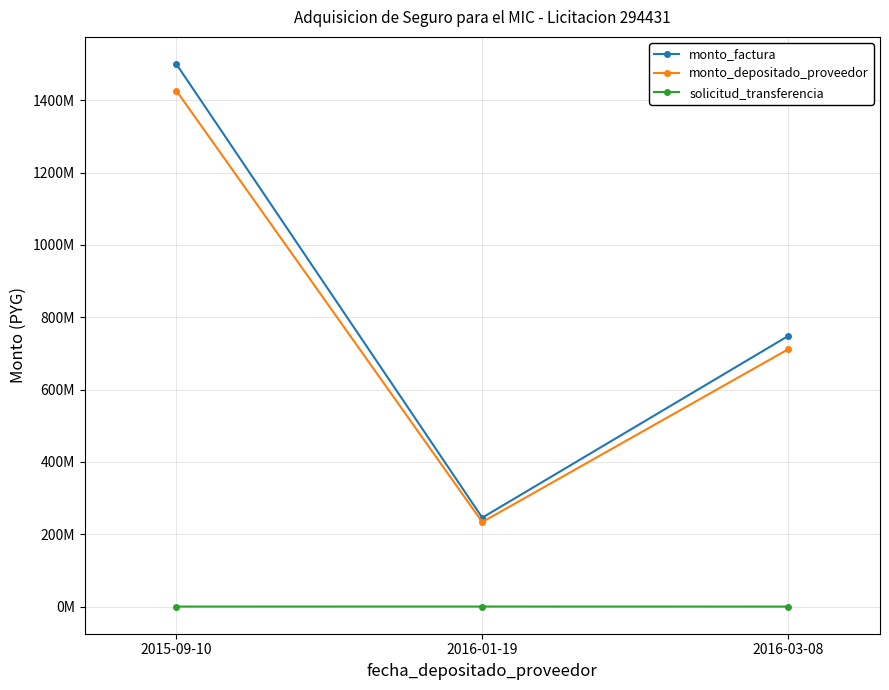

What is the approximate value of solicitud_transferencia at 2015-09-10, to the nearest 100?

94400